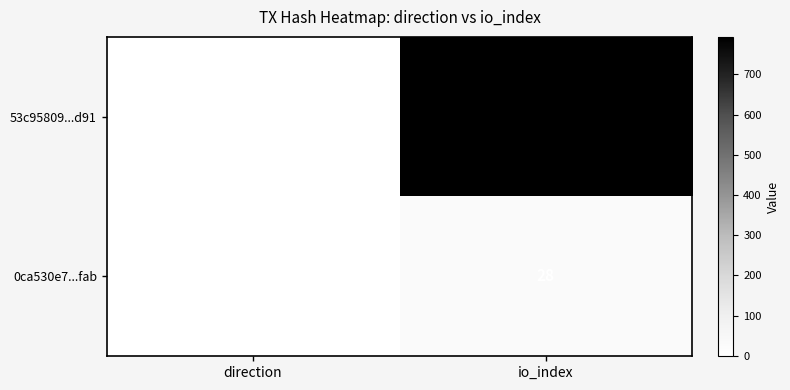

At which category is the sum across all series the highest?

io_index